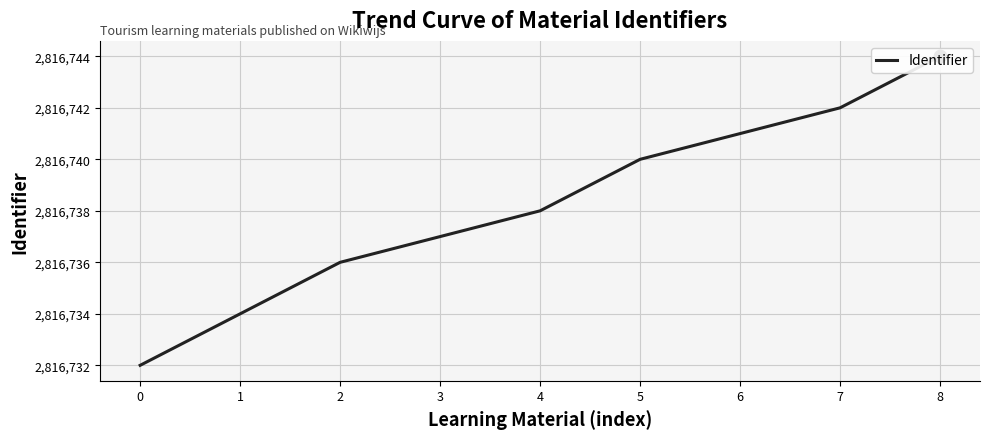

What is the change in value from 2 to 3?

+1